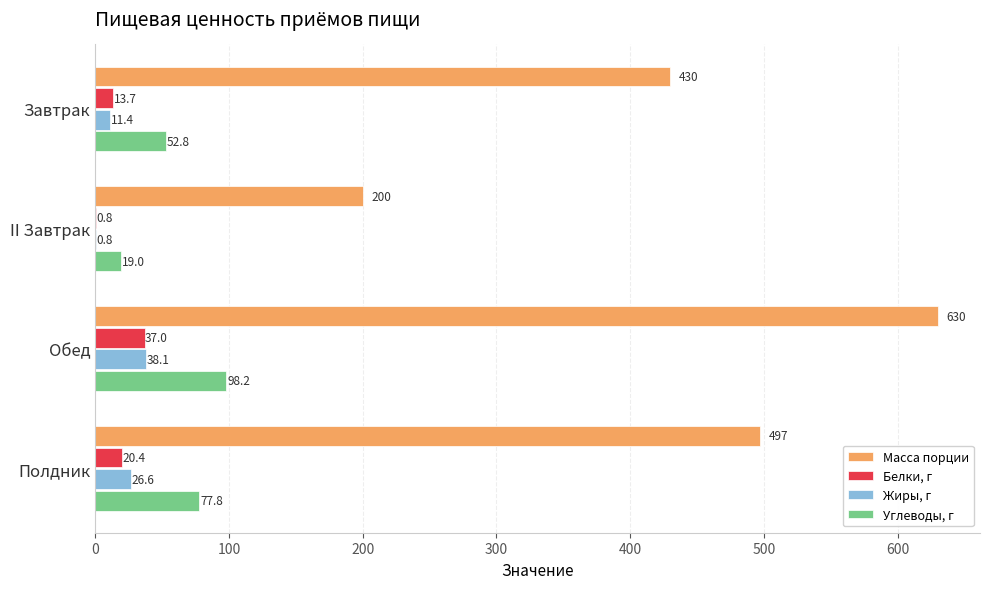

What is the maximum value for Жиры, г?

38.1